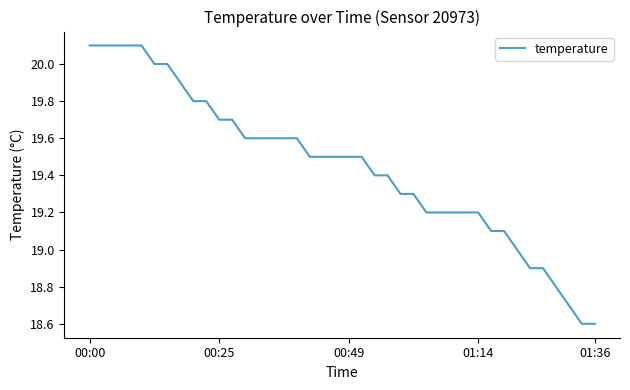

What is the difference between the maximum and minimum values?

1.5